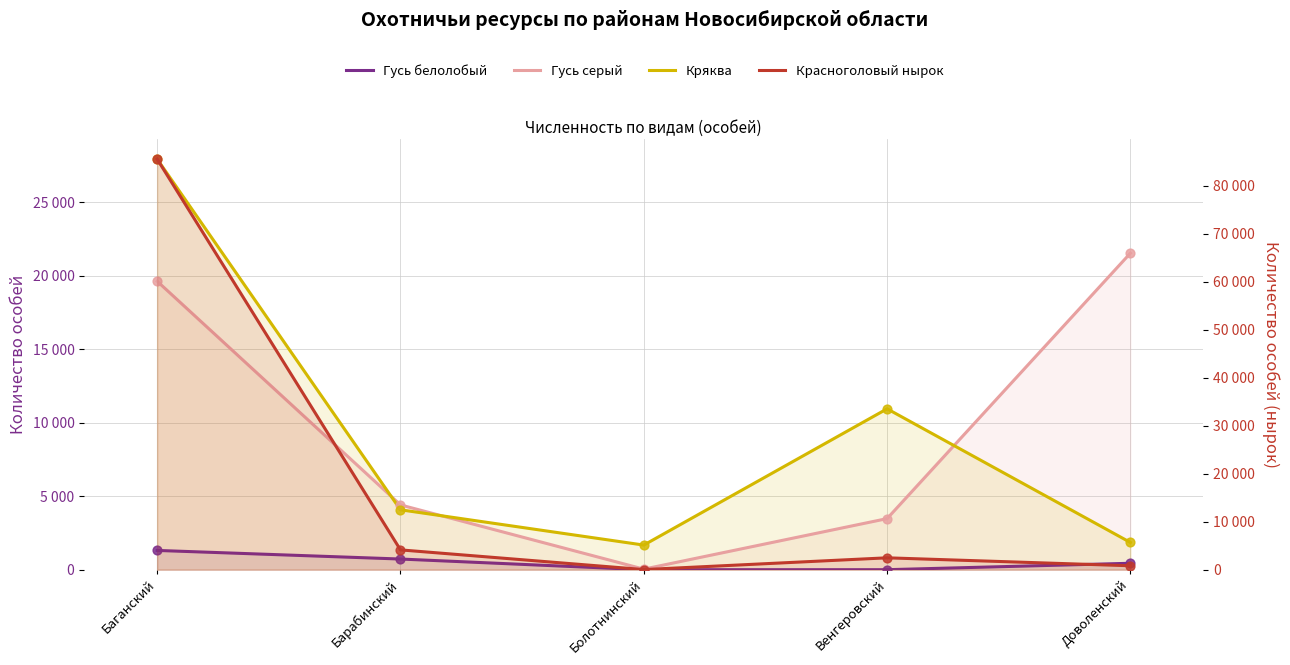

What are all the series names shown in the legend?

Гусь белолобый, Гусь серый, Кряква, Красноголовый нырок